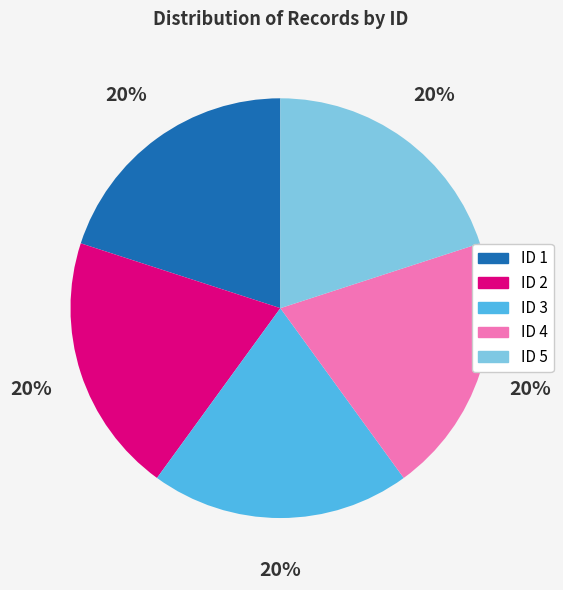

Is it true that ID 3 is 20% of the pie?

True